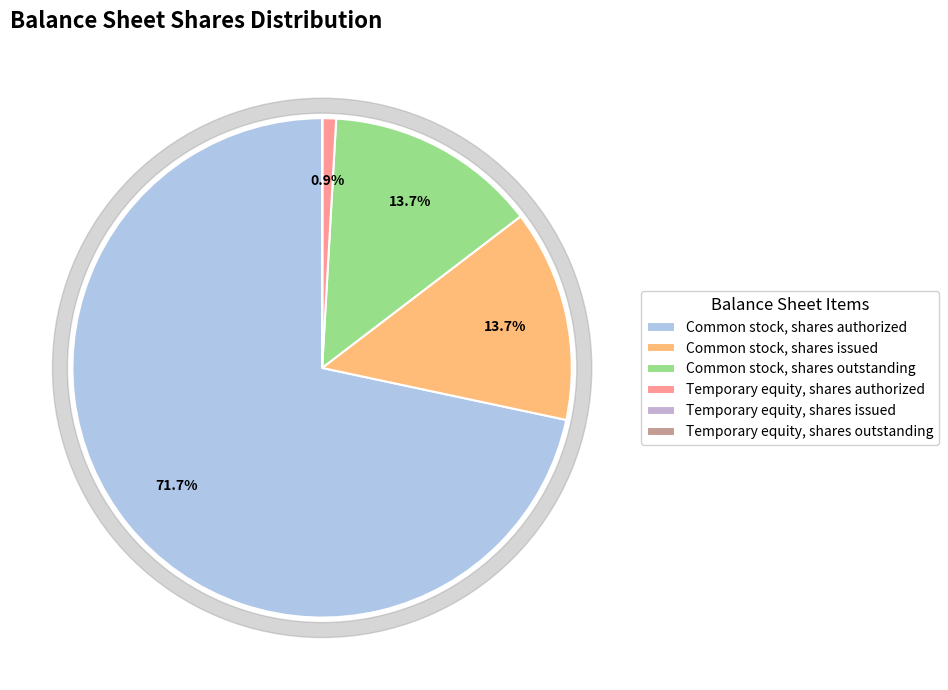

True or false: Temporary equity, shares outstanding accounts for 0% of the total.

True